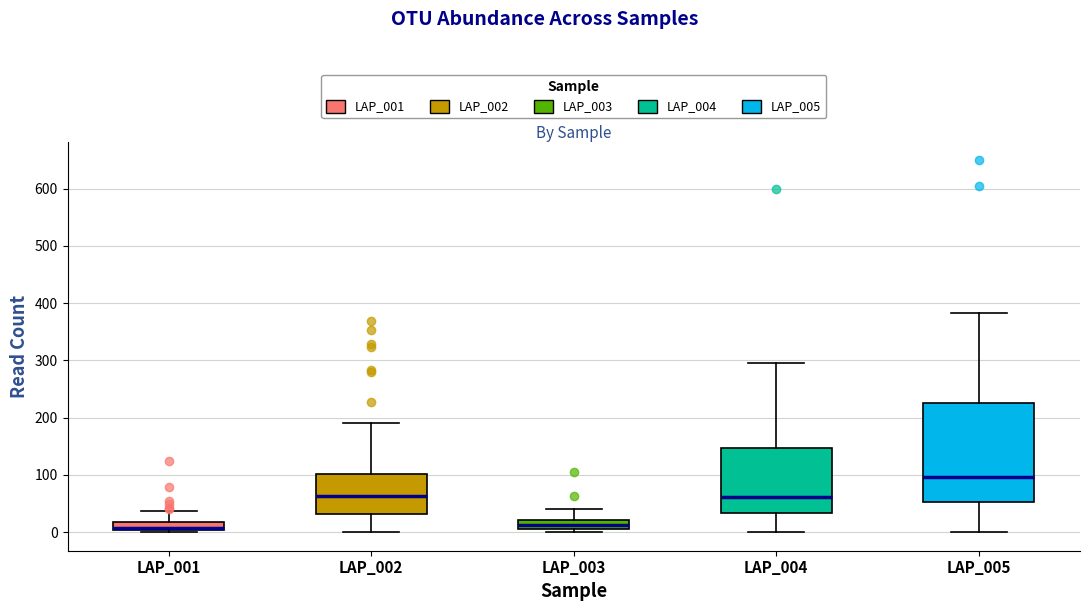

Comparing the boxes themselves (not the whiskers), which one is the tallest?

LAP_005